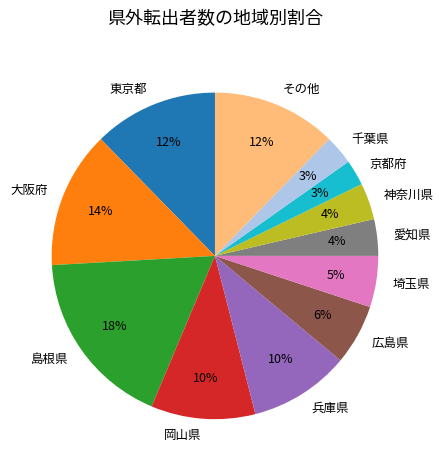

How many segments does this pie chart have?

12